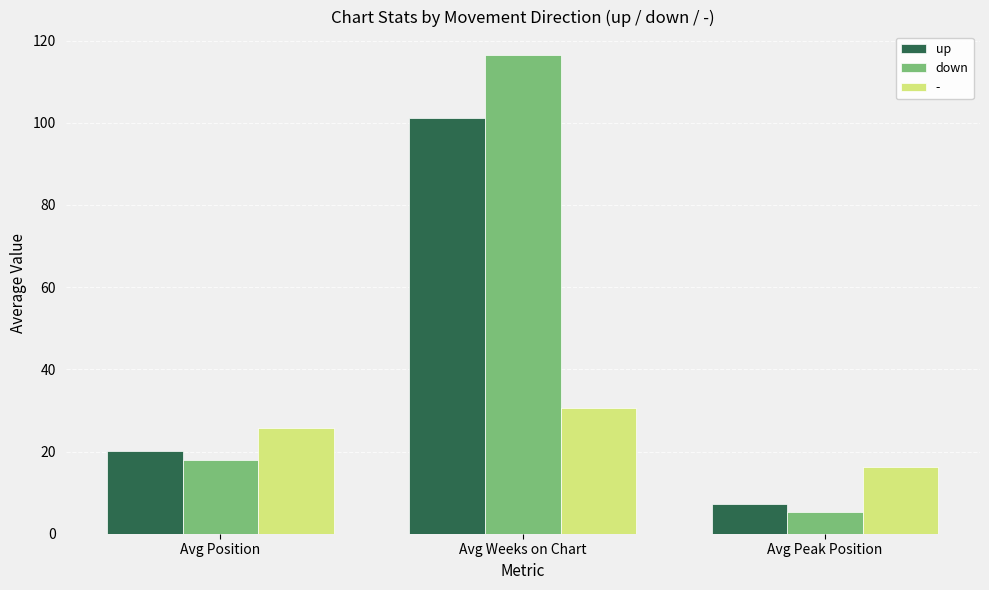

Does the chart contain any negative values?

No